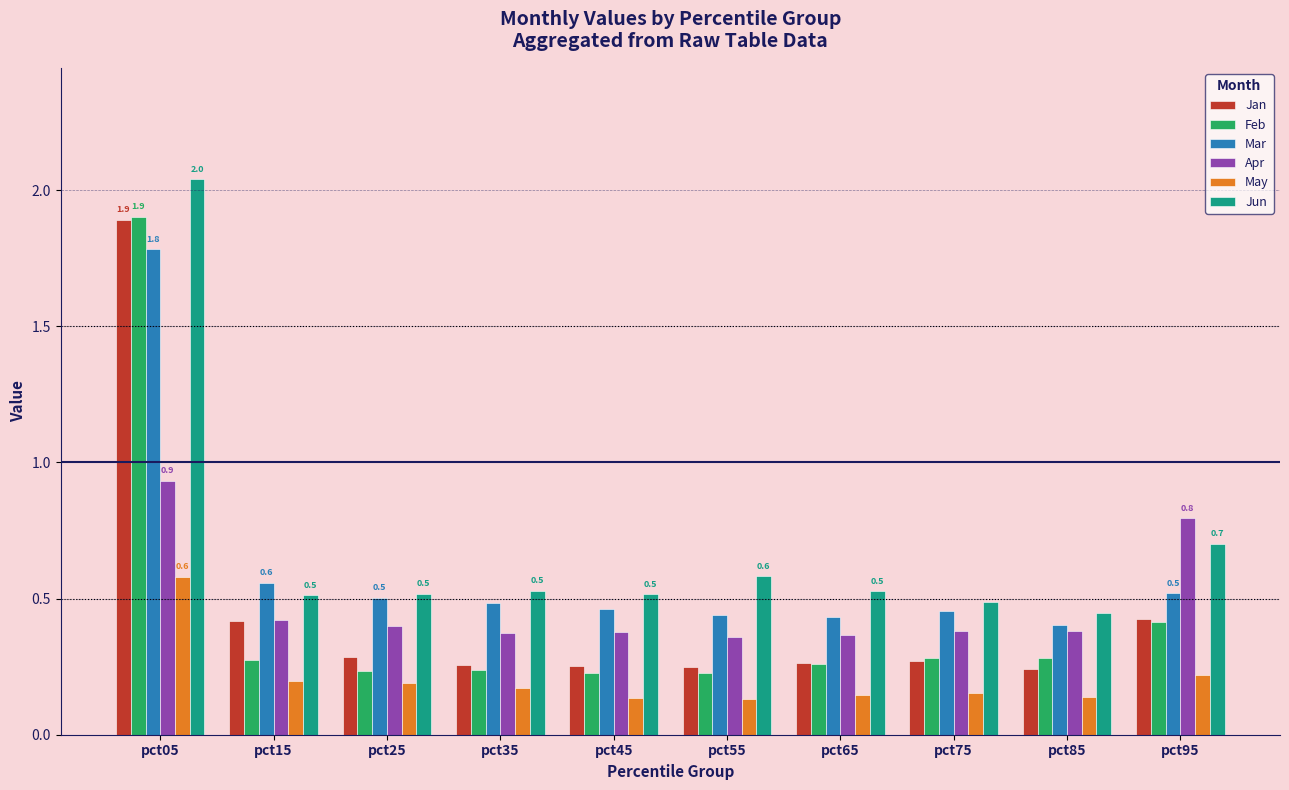

At how many categories does at least one series exceed 0?

10